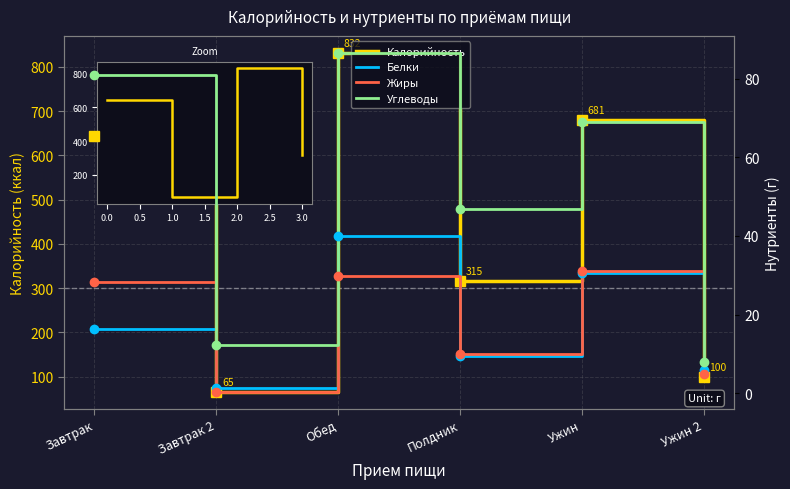

Which category has the lowest value in the Углеводы series?

Ужин 2